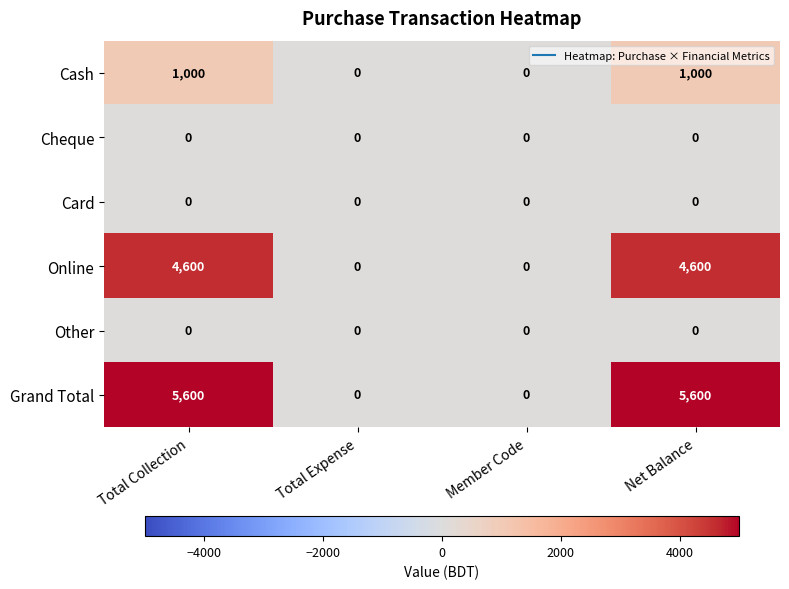

How many data points does each series have?

4